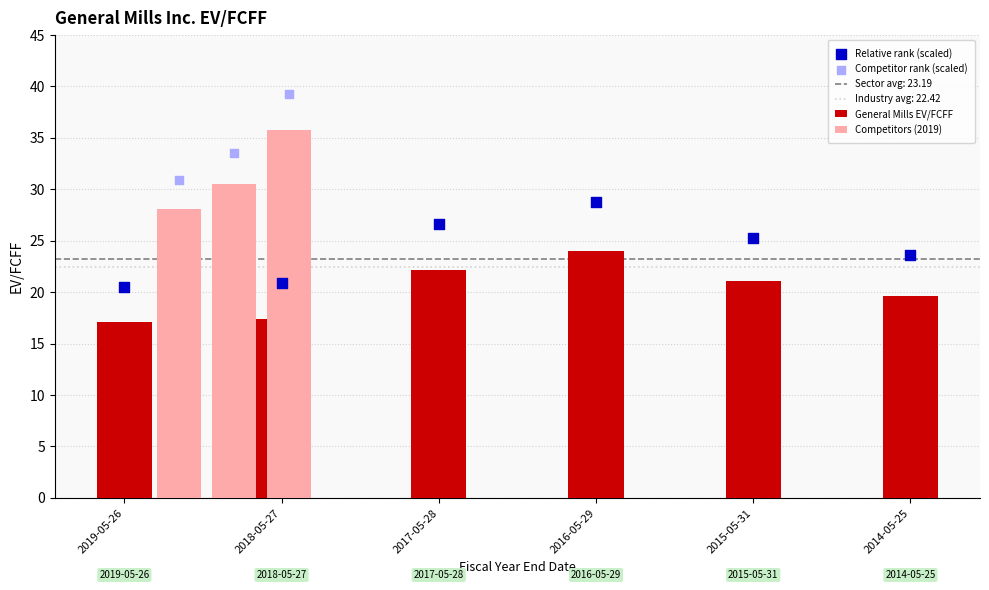

Which series has the largest total across all categories?

General Mills EV/FCFF